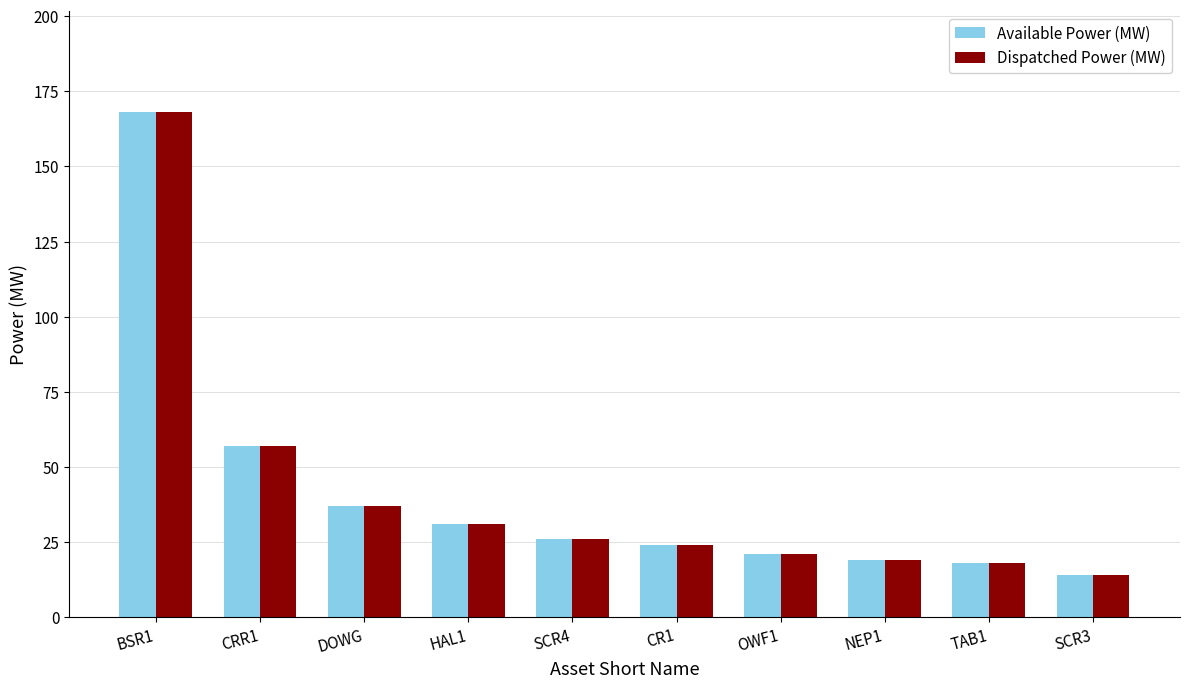

Which category has the highest value in the Dispatched Power (MW) series?

BSR1